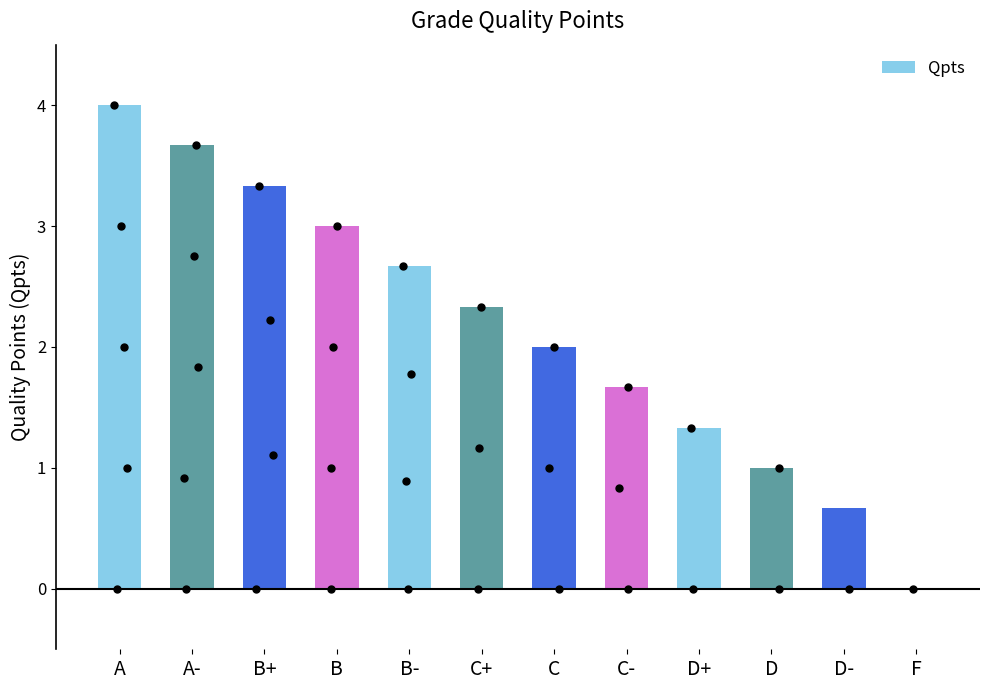

What is the sum of all values?

25.7